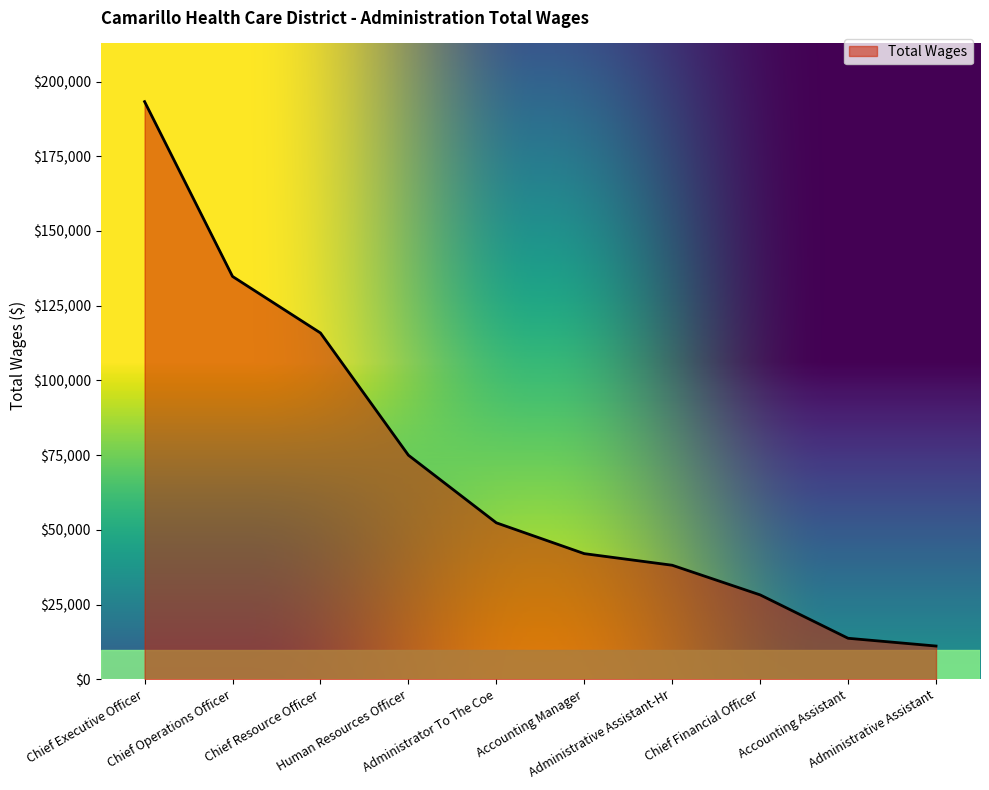

Reading right to left, transcribe all the data shown in this chart.

11100	13698	28219	38142	42021	52338	74969	115879	134794	193293